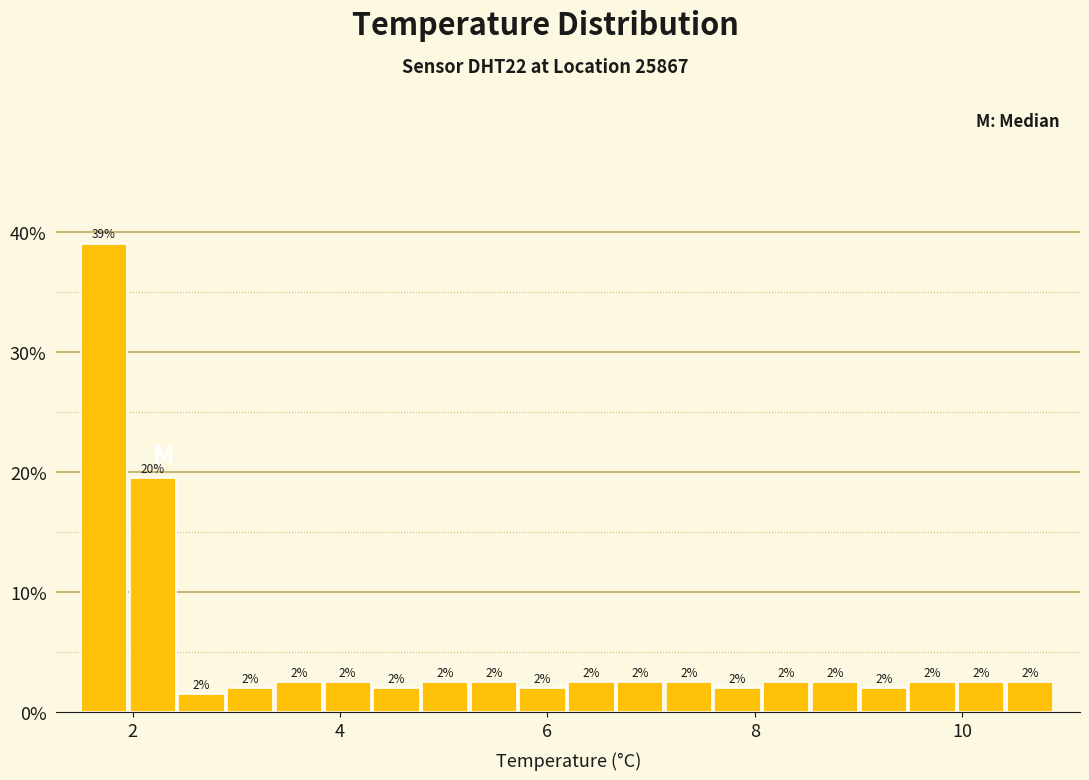

Around what value on the x-axis is the tallest bar? Give the approximate position of its centre, as read against the axis.

1.8